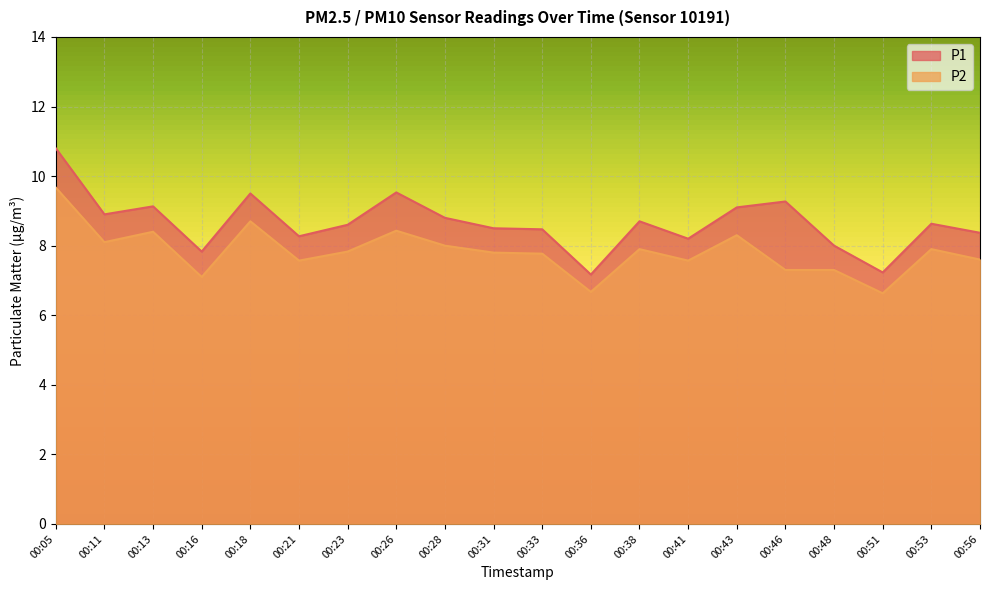

The value of P2 at 00:16 is 7.1. True or false?

True